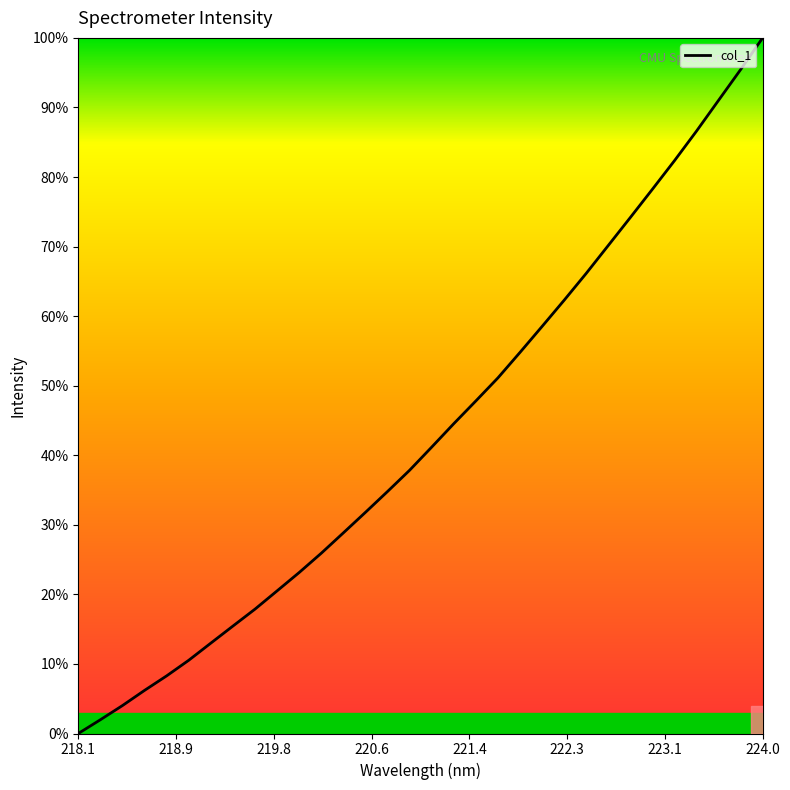

What is the average value?

43.3